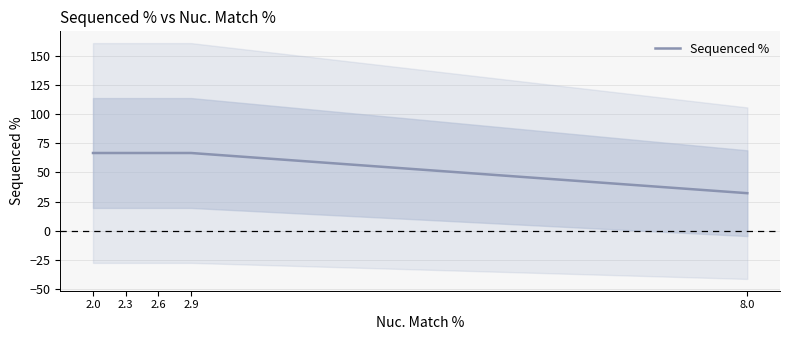

How many data points are above 66?

4